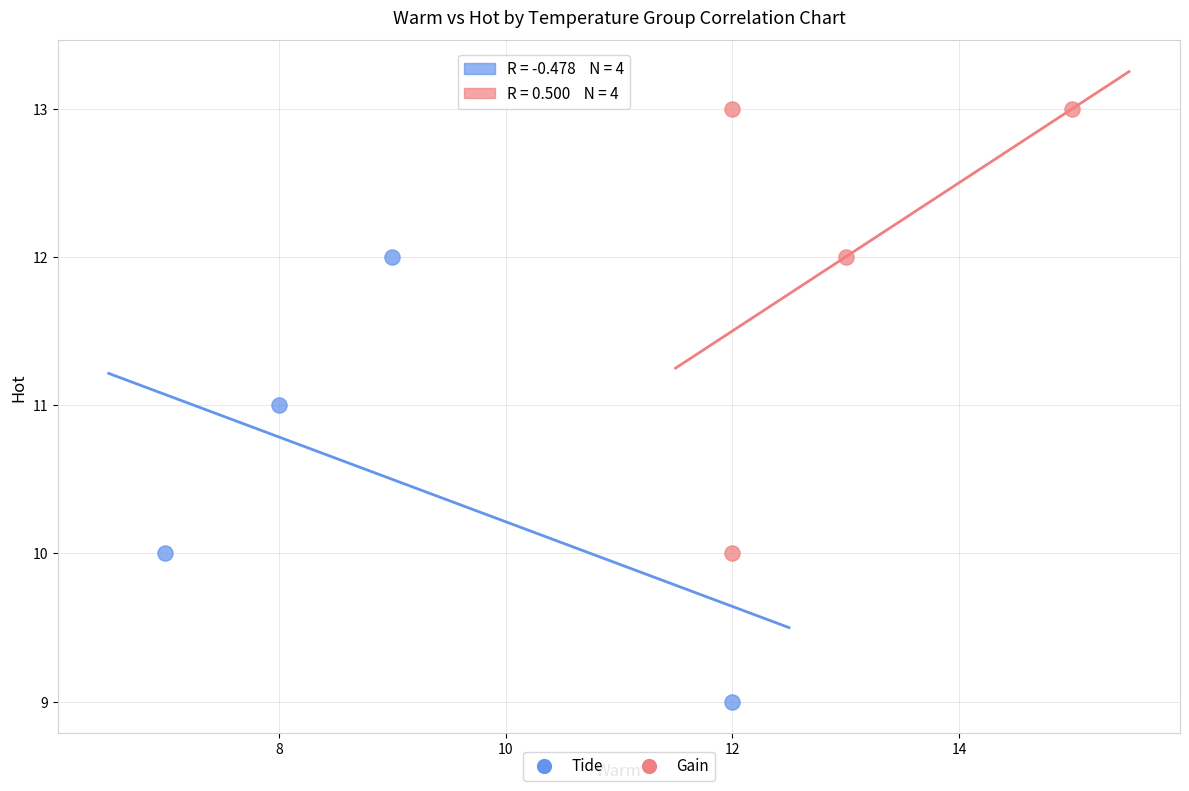

Which series reaches the minimum Y coordinate?

Tide